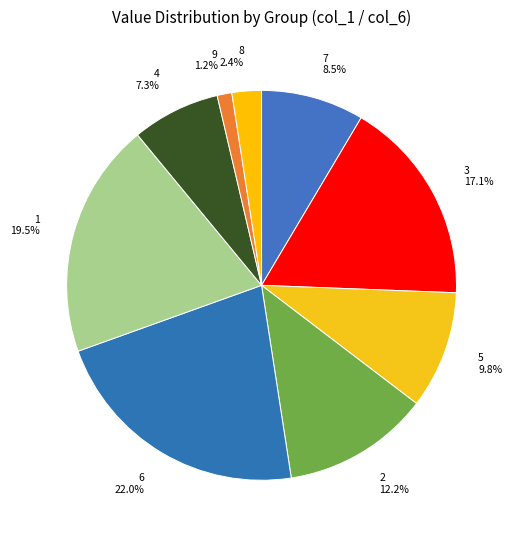

Which category has the smallest portion of the pie?

9